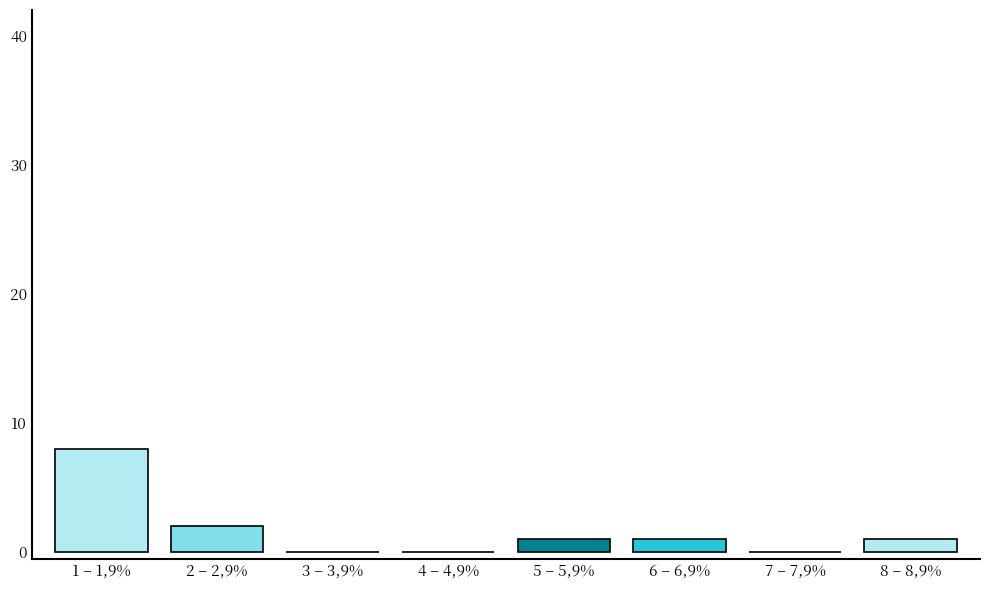

Reading left to right, list all the values displayed in this chart.

1 – 1,9%=8	2 – 2,9%=2	3 – 3,9%=0	4 – 4,9%=0	5 – 5,9%=1	6 – 6,9%=1	7 – 7,9%=0	8 – 8,9%=1